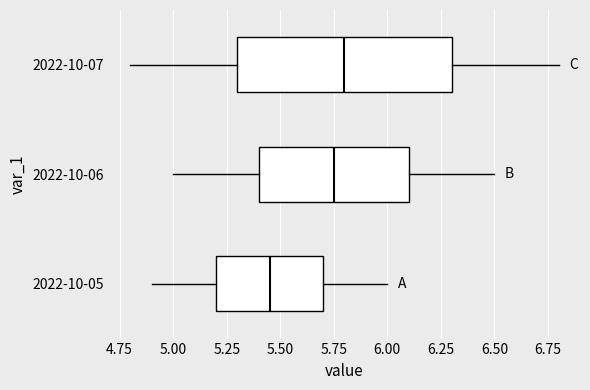

Where does the right whisker of the box for 2022-10-05 end on the x-axis? The values are not printed on the chart, so give them approximately, as read against the axis.

6.00